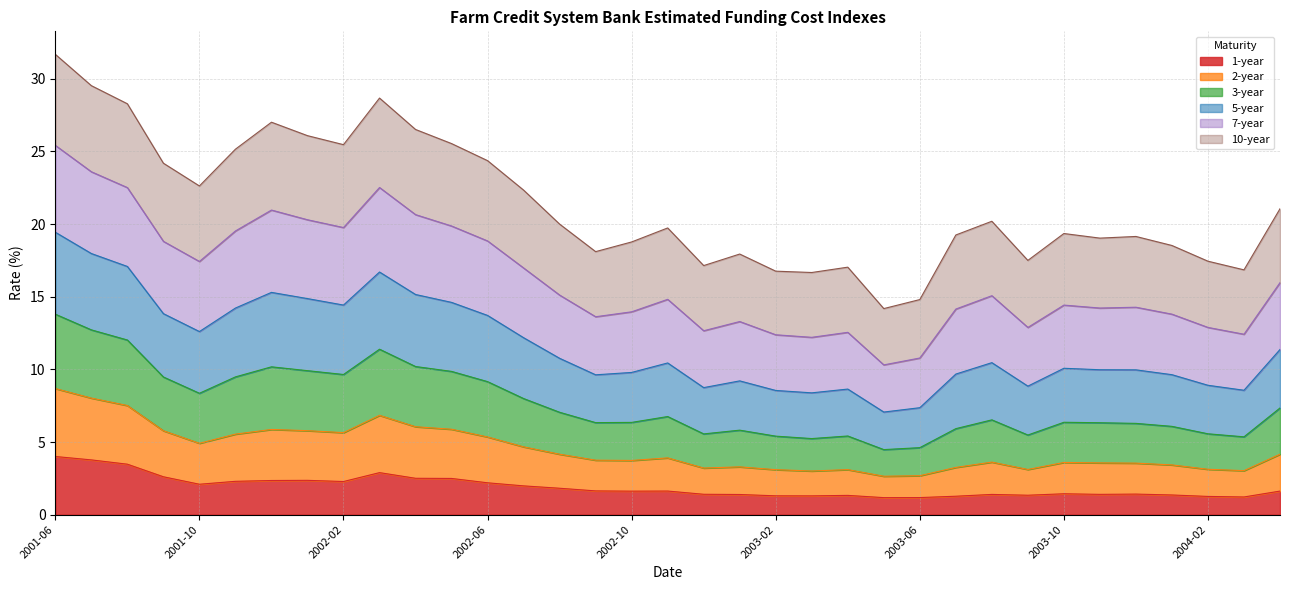

Rank the categories by 3-year value from highest to lowest.

2001-06, 2001-07, 2002-03, 2001-08, 2001-12, 2002-04, 2002-01, 2002-05, 2002-02, 2001-11, 2002-06, 2001-09, 2001-10, 2002-07, 2004-04, 2003-08, 2002-08, 2002-11, 2003-10, 2003-07, 2003-12, 2003-11, 2002-10, 2004-01, 2002-09, 2003-01, 2003-09, 2004-02, 2002-12, 2003-04, 2004-03, 2003-02, 2003-03, 2003-06, 2003-05